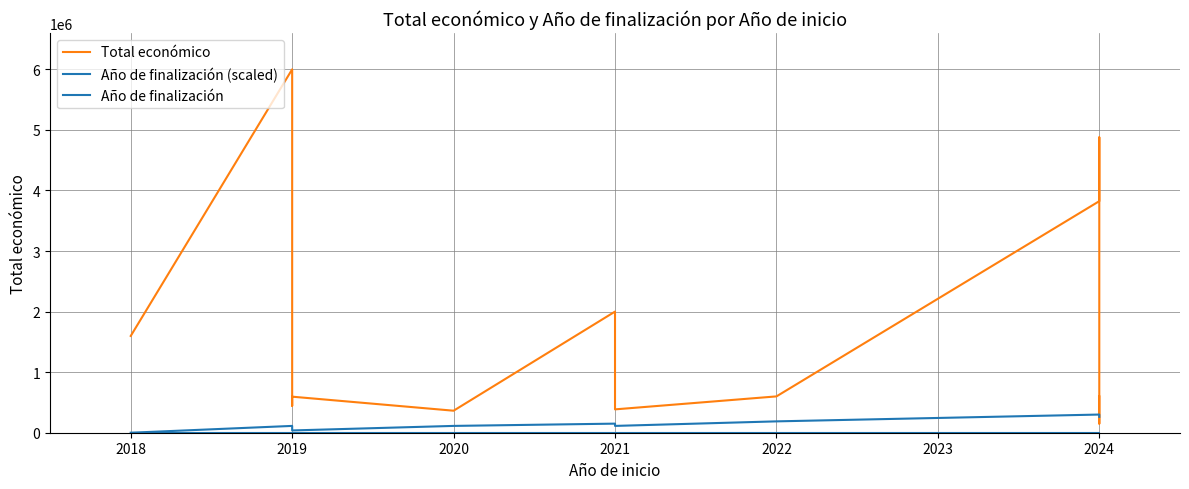

Is this an area chart (filled region under the line)?

No